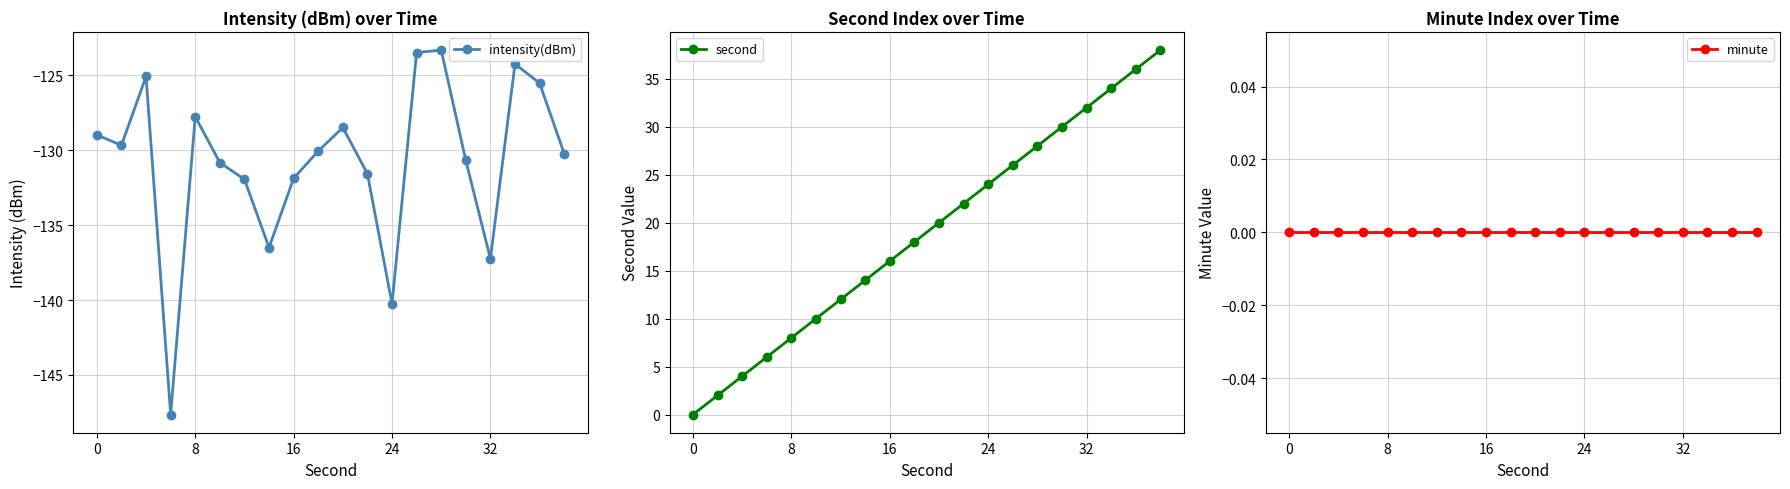

True or false: intensity(dBm) has more than 0 interior local peaks.

True